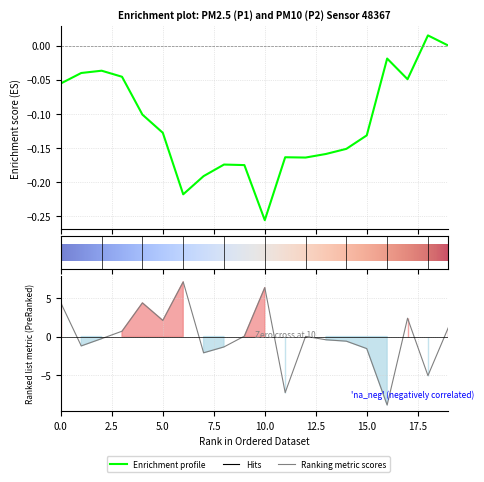

What is the difference between the maximum and second lowest values?

14.5